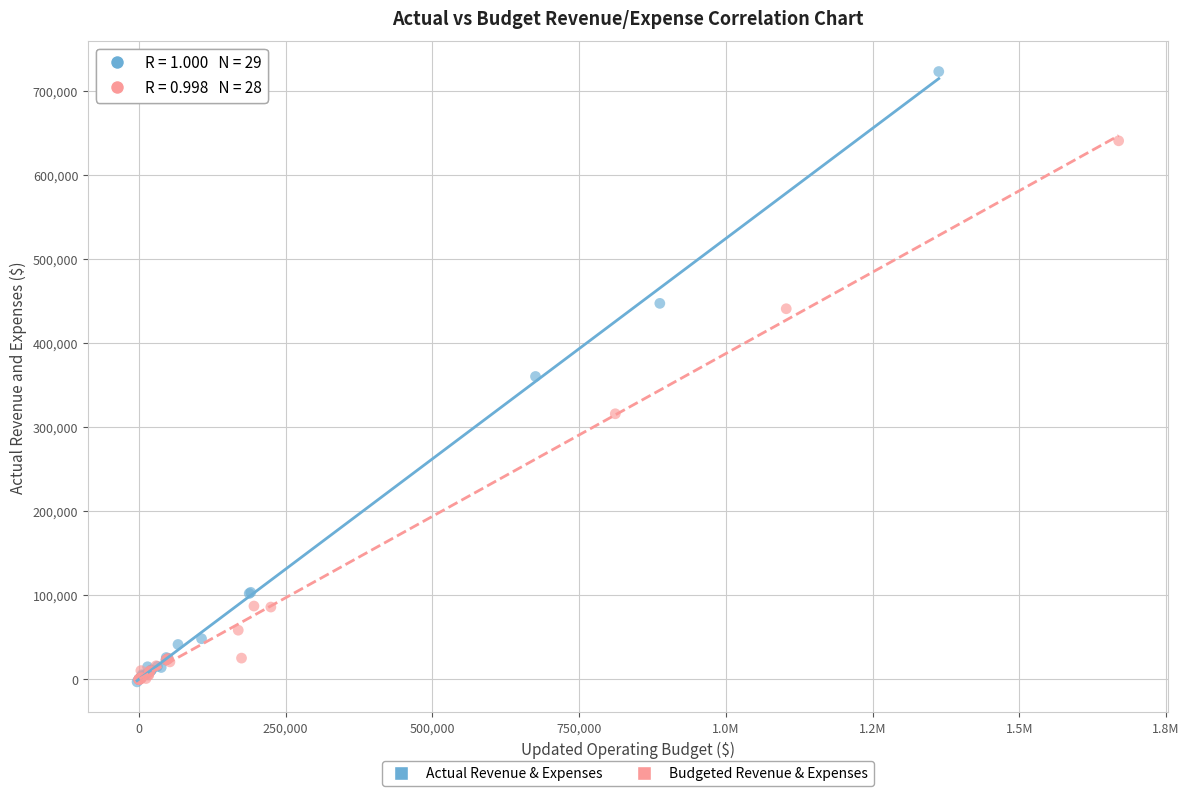

Which series reaches the maximum Y coordinate?

Actual Revenue & Expenses